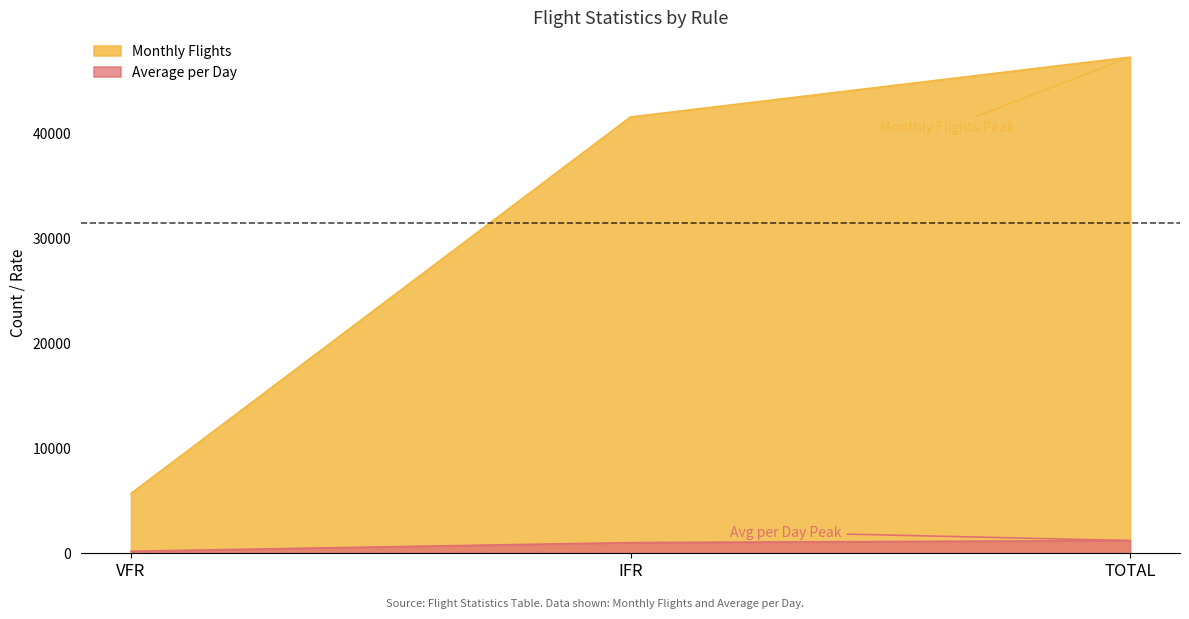

How many data points in Monthly Flights are less than 41588?

1